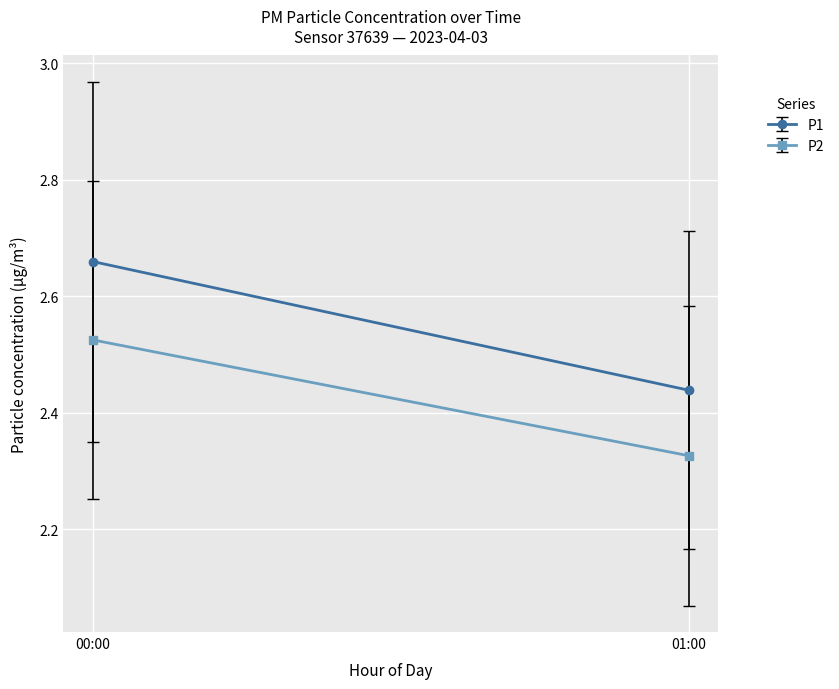

True or false: P2 and P1 cross at least once.

False